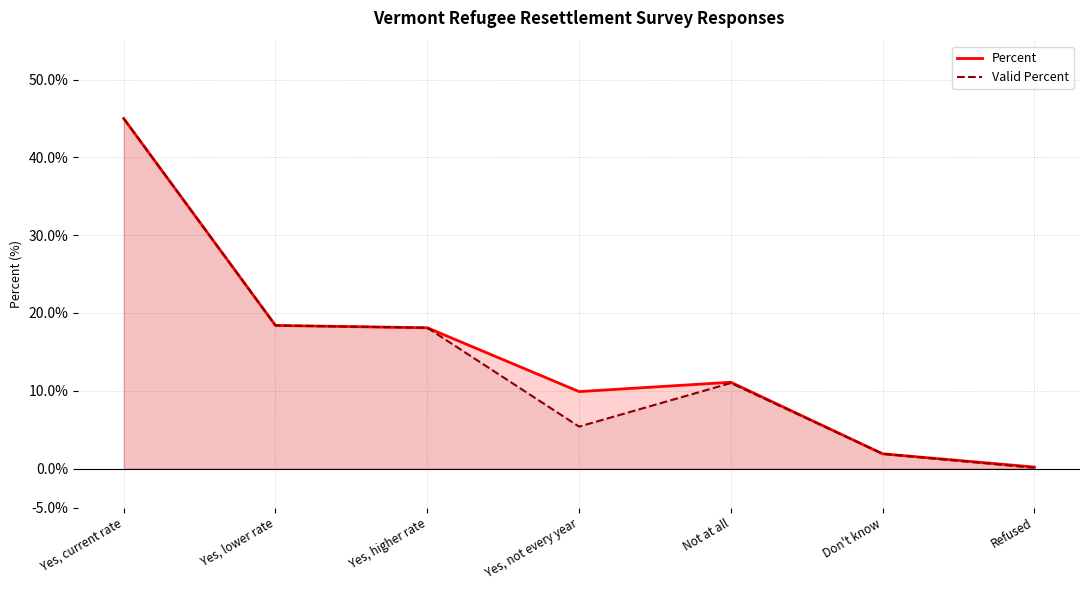

What is the minimum value for Percent?

0.2